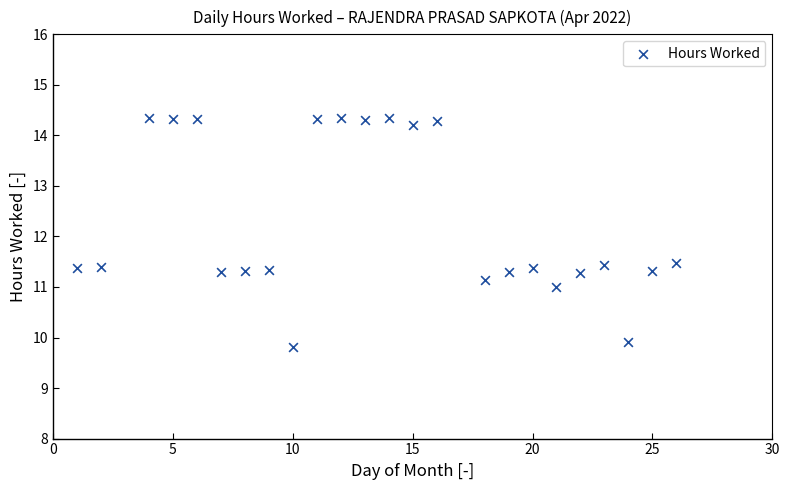

What is the range of Y values (max minus min)?

4.5